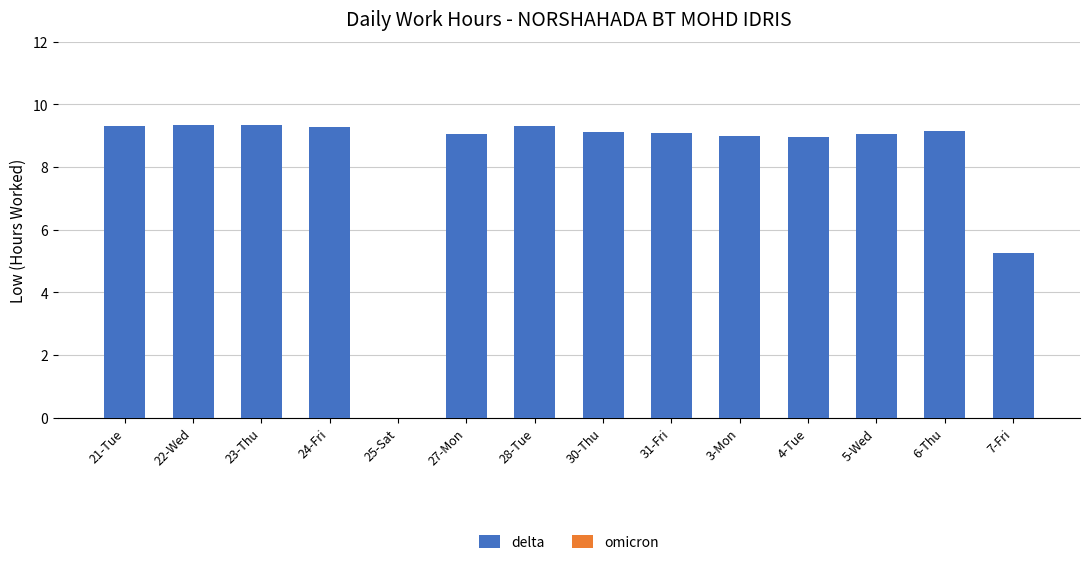

True or false: the data shows 8.9 at 4-Tue.

True